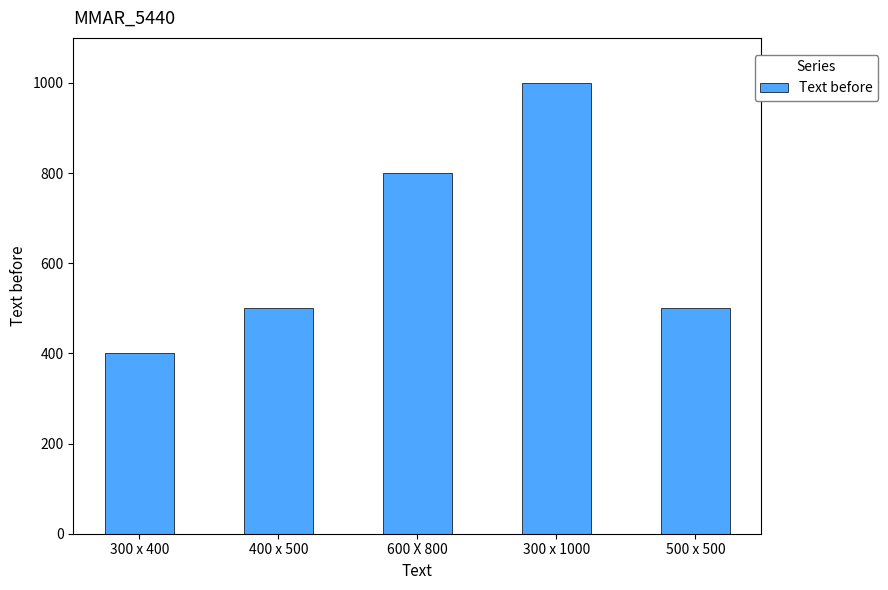

What is the label of the 5th bar from the right?

300 x 400